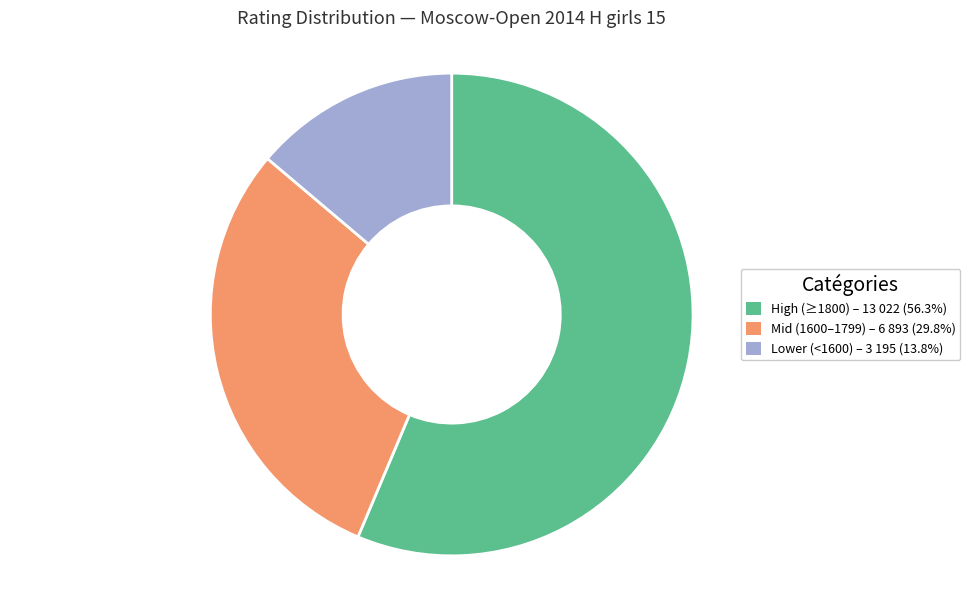

How many segments does this pie chart have?

3